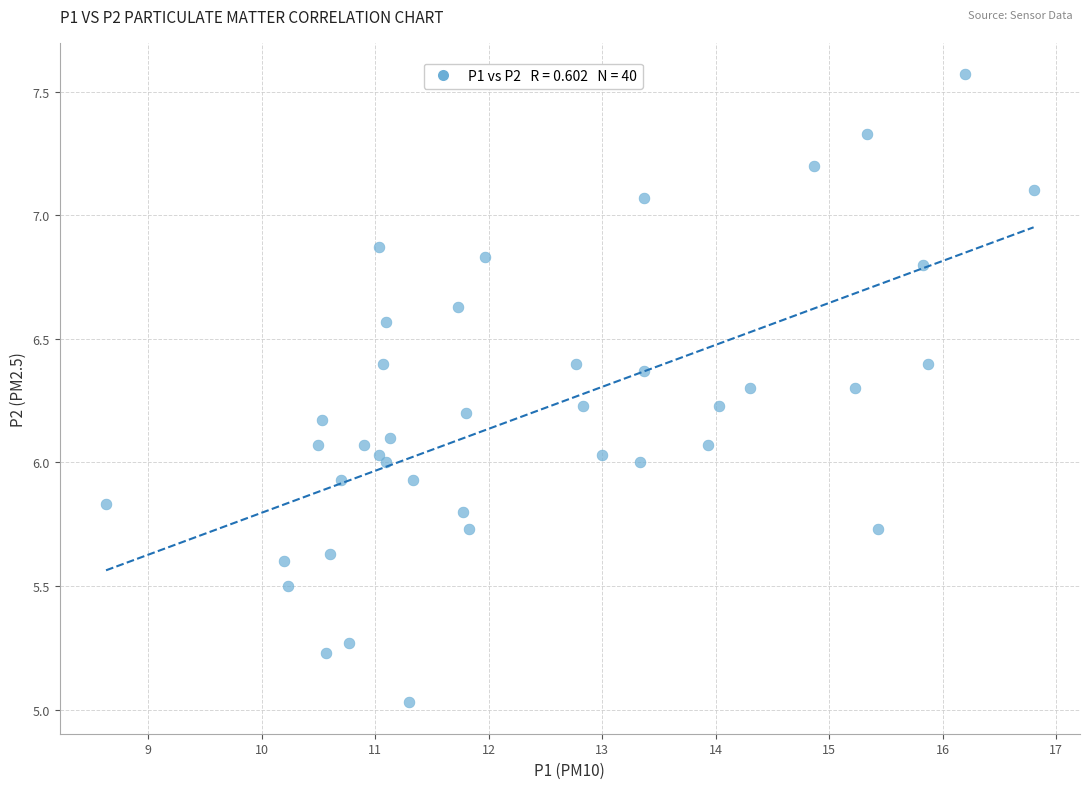

What is the range of Y values (max minus min)?

2.5